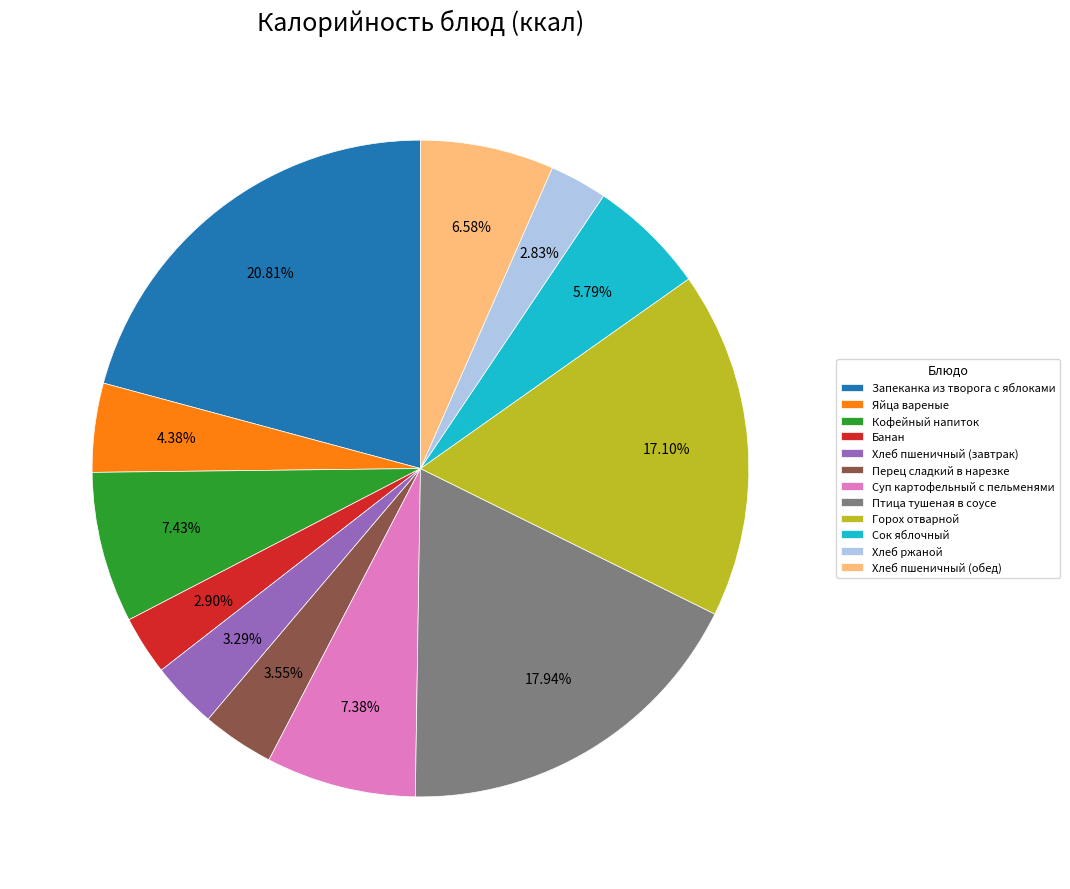

Which has a higher value, Яйца вареные or Суп картофельный с пельменями?

Суп картофельный с пельменями